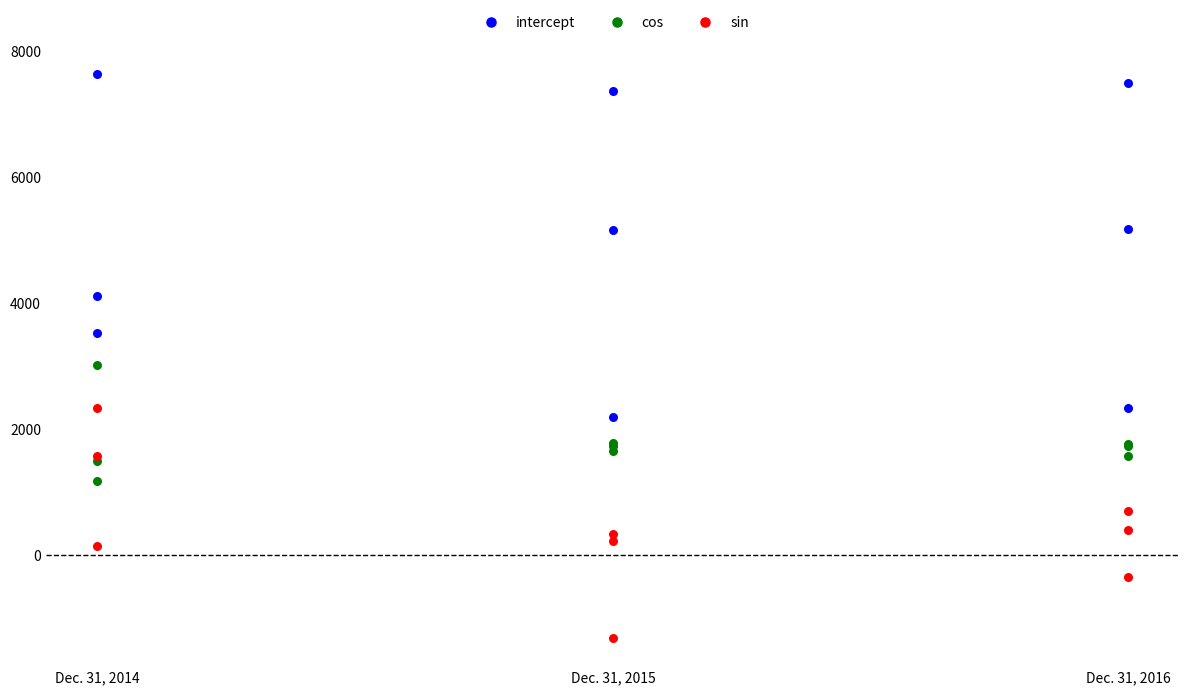

Which series has the widest spread of Y values?

intercept